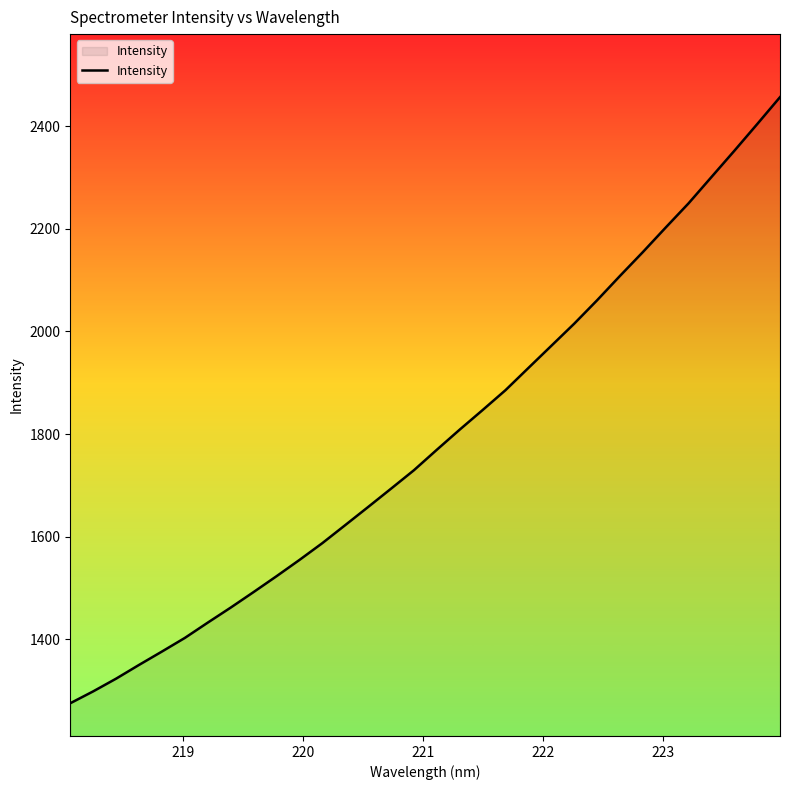

What is the greatest value displayed?

2456.5